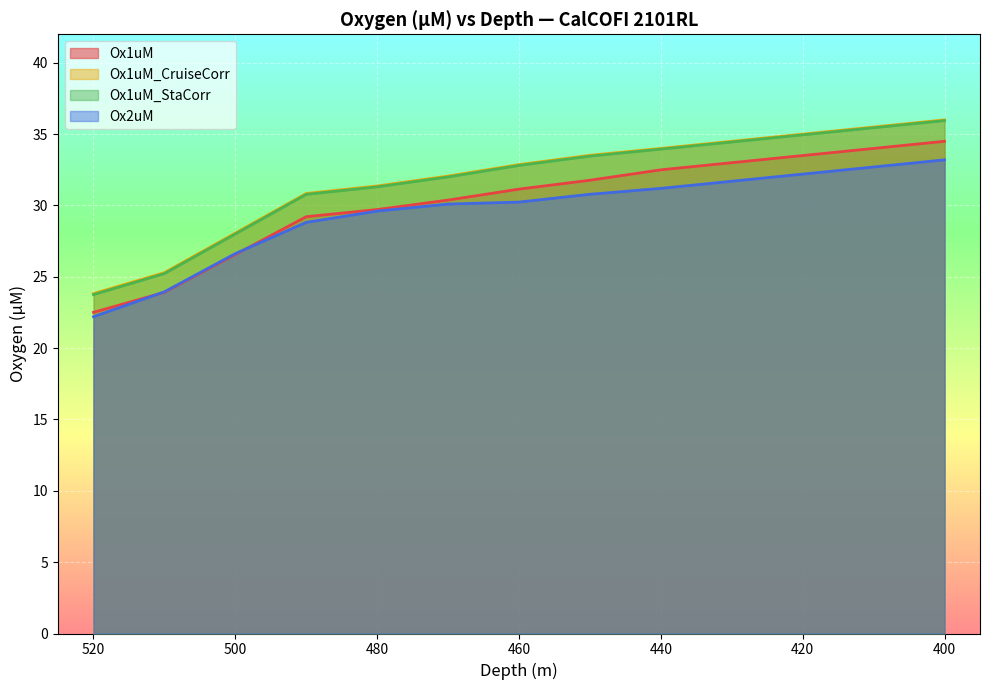

At which label does Ox2uM reach its minimum?

520